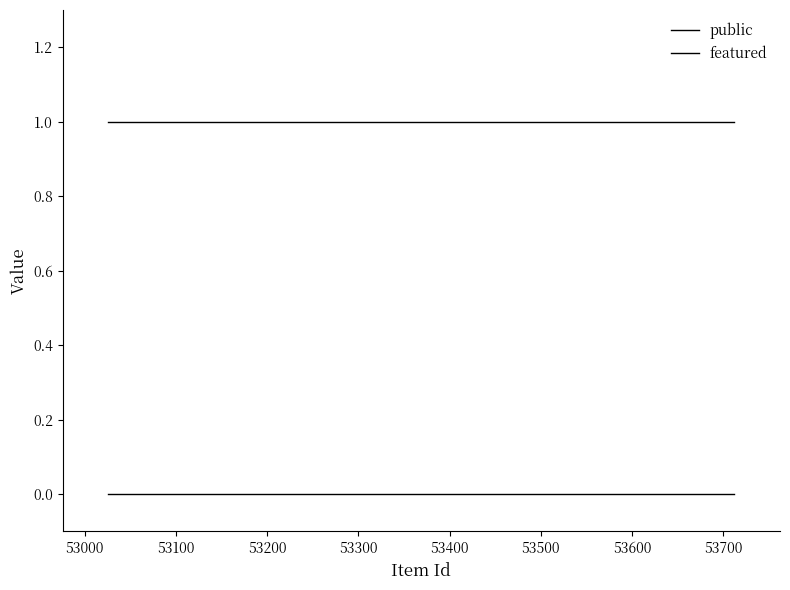

Reading right to left, extract all data points from this chart.

public: 1	1	1	1	1	1	1	1	1
featured: 0	0	0	0	0	0	0	0	0